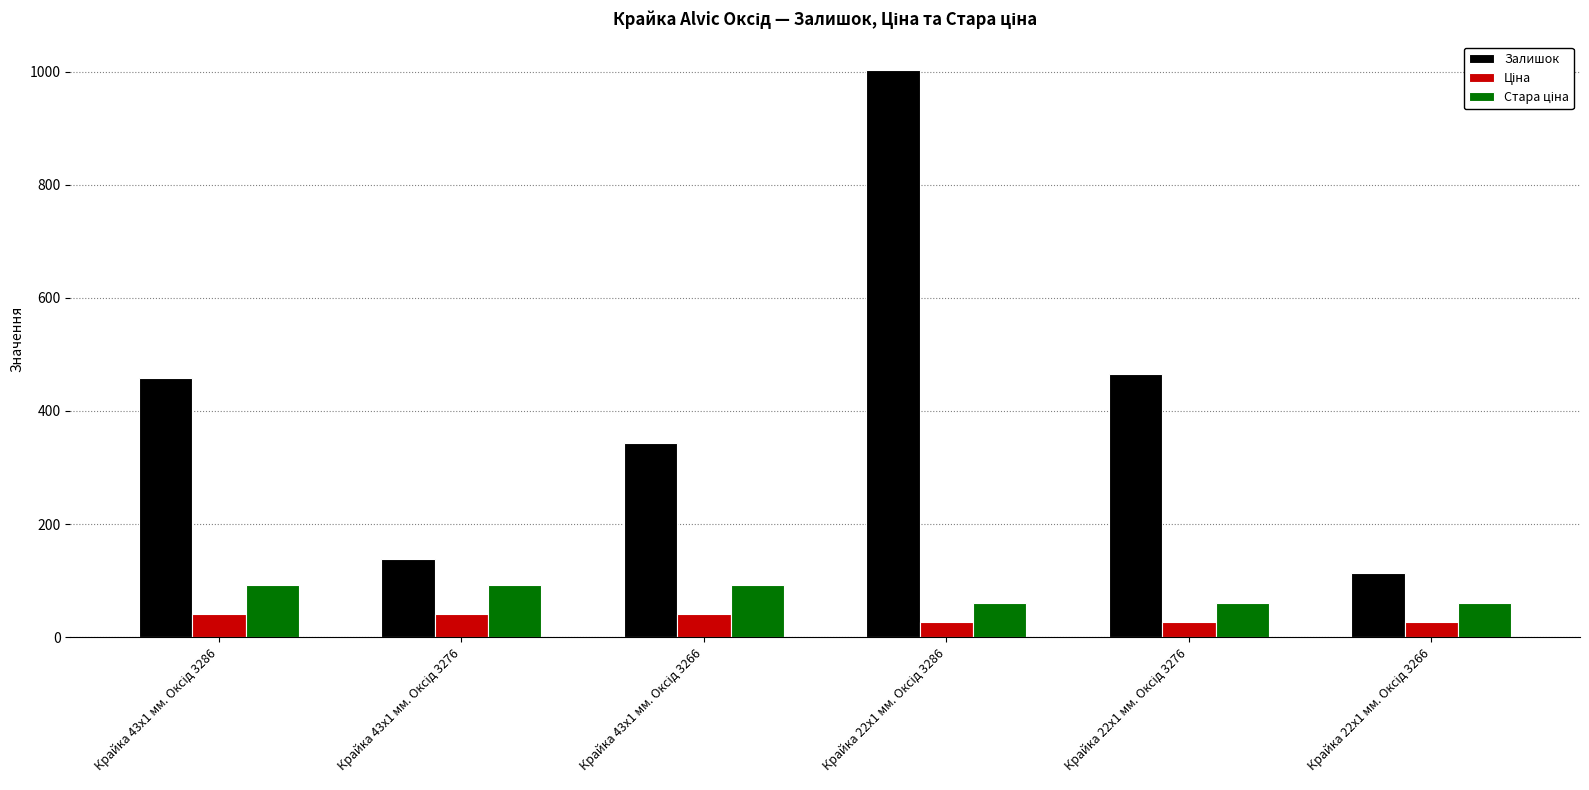

Which series has the largest range (max minus min)?

Залишок